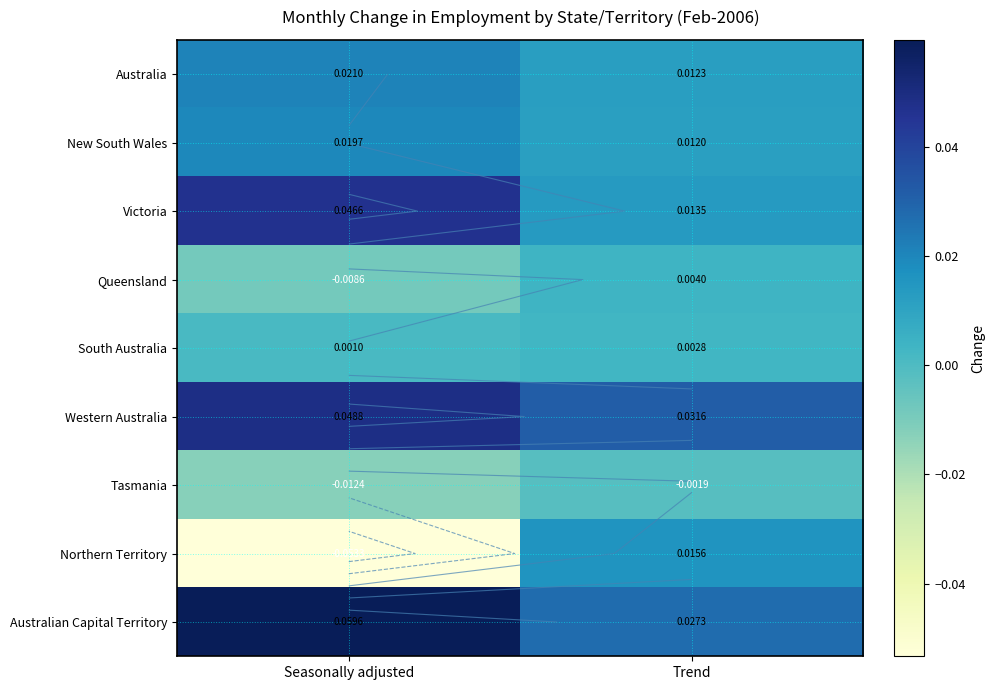

How many negative values does the Northern Territory series have?

1